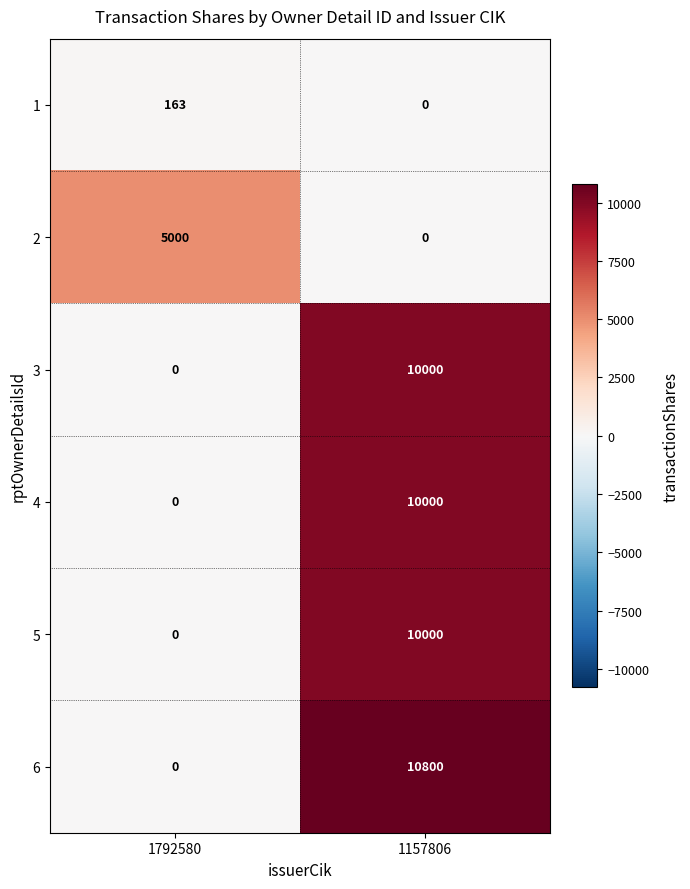

True or false: 5 has a value of -6649 at 1792580.

False